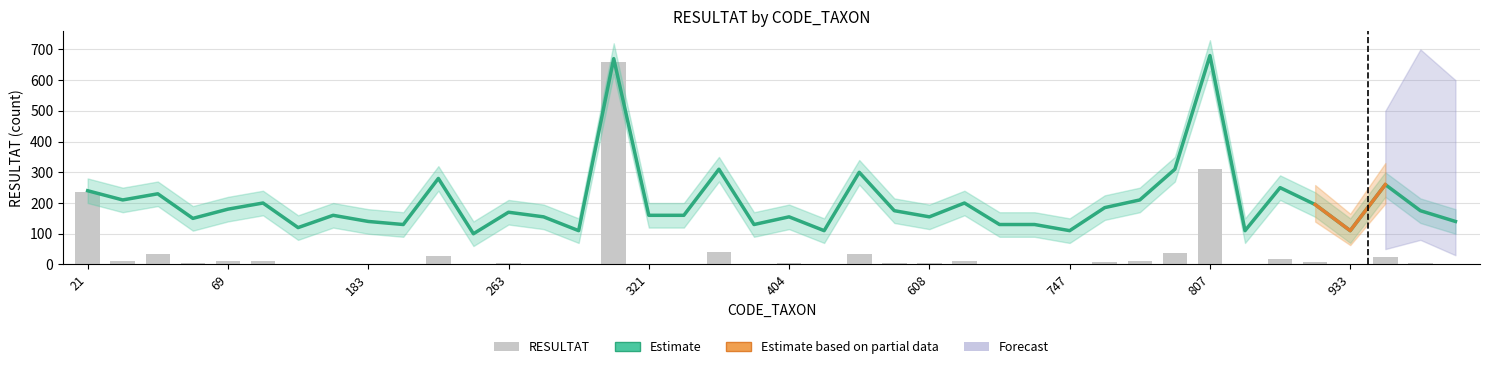

Reading left to right, what are all the values shown in this chart?

Estimate: 240	210	230	150	180	200	120	160	140	130	280	100	170	155	110	670	160	160	310	130	155	110	300	175	155	200	130	130	110	185	210	310	680	110	250	195	110	260	175	140
RESULTAT: 235	12	35	4	10	11	0	2	0	0	28	0	5	2	0	660	3	3	39	1	4	0	35	5	4	10	1	1	0	7	11	38	312	0	19	8	0	25	6	2